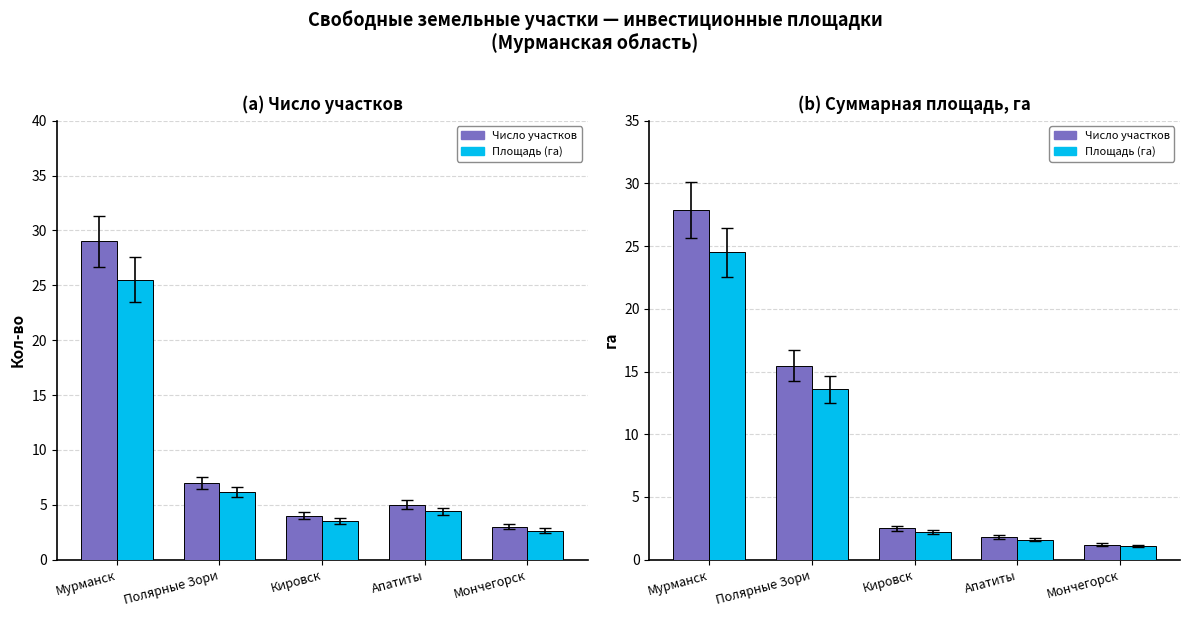

Which series has the widest spread of values?

Число участков